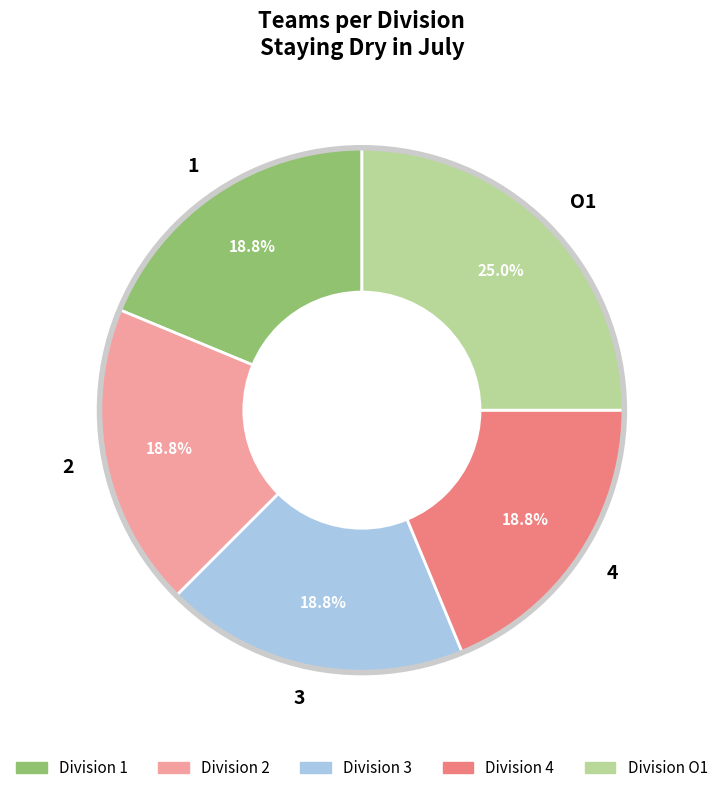

What is the ratio of the value at 3 to the value at 1?

1.0